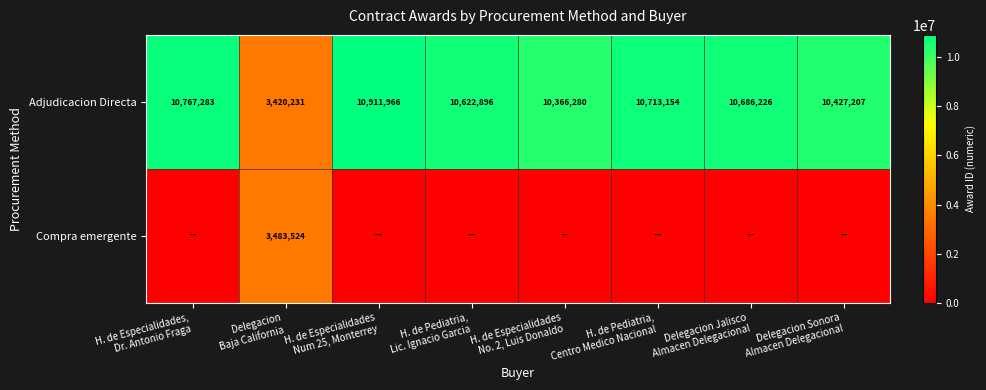

What is the maximum value shown in the chart?

10911966